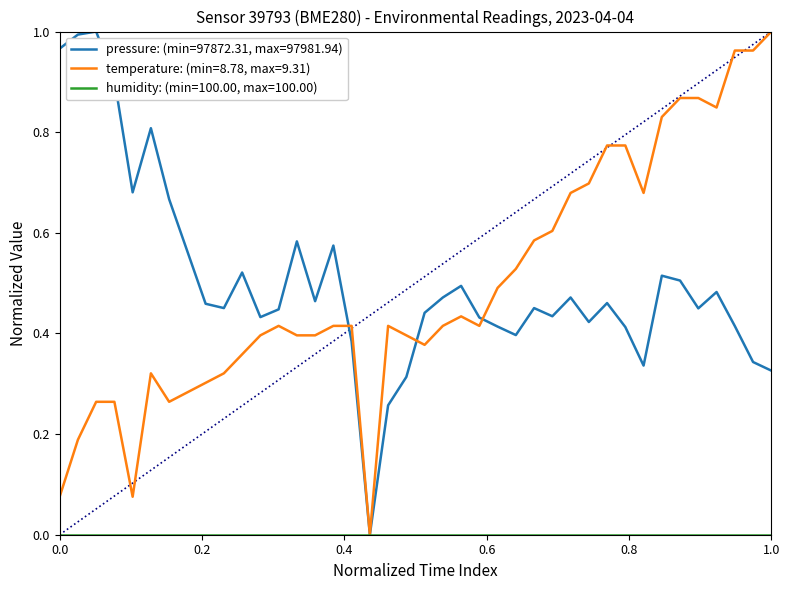

Is this an area chart (filled region under the line)?

No